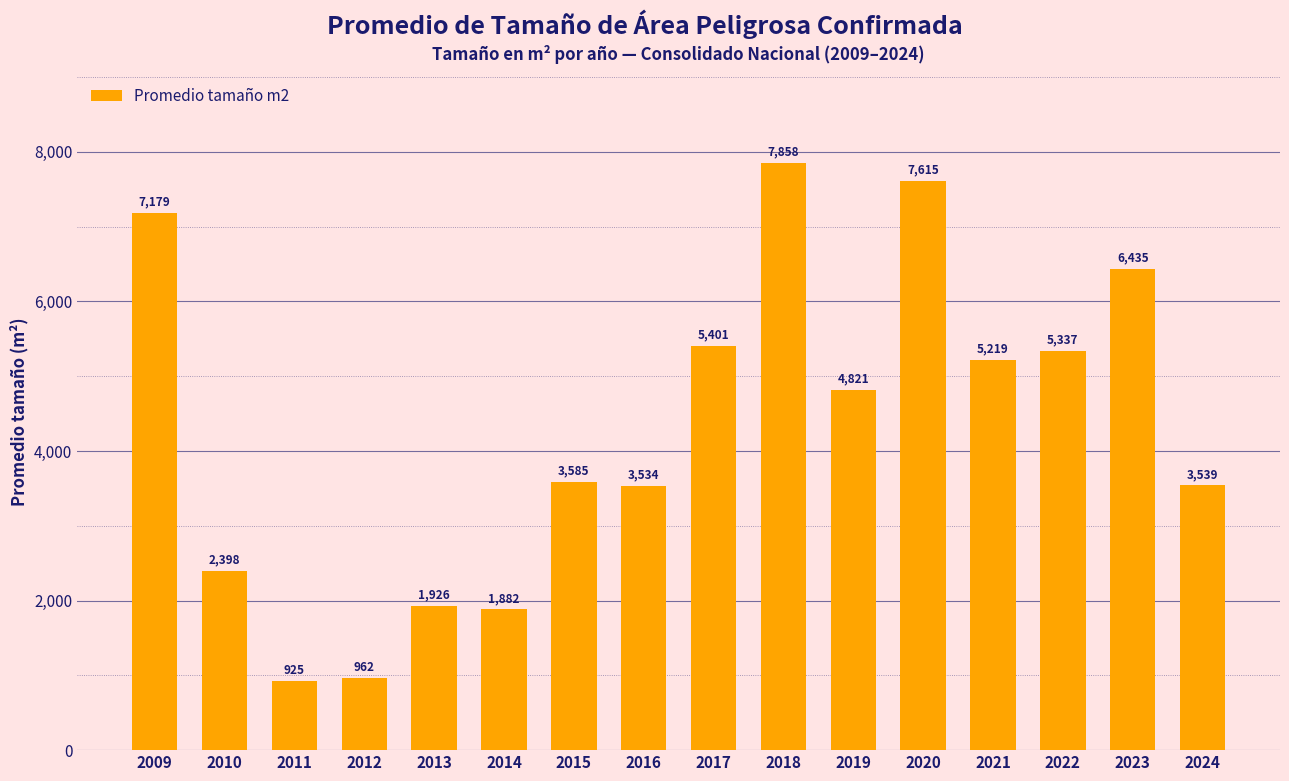

Where is the data nearest to the value 4391?

2019